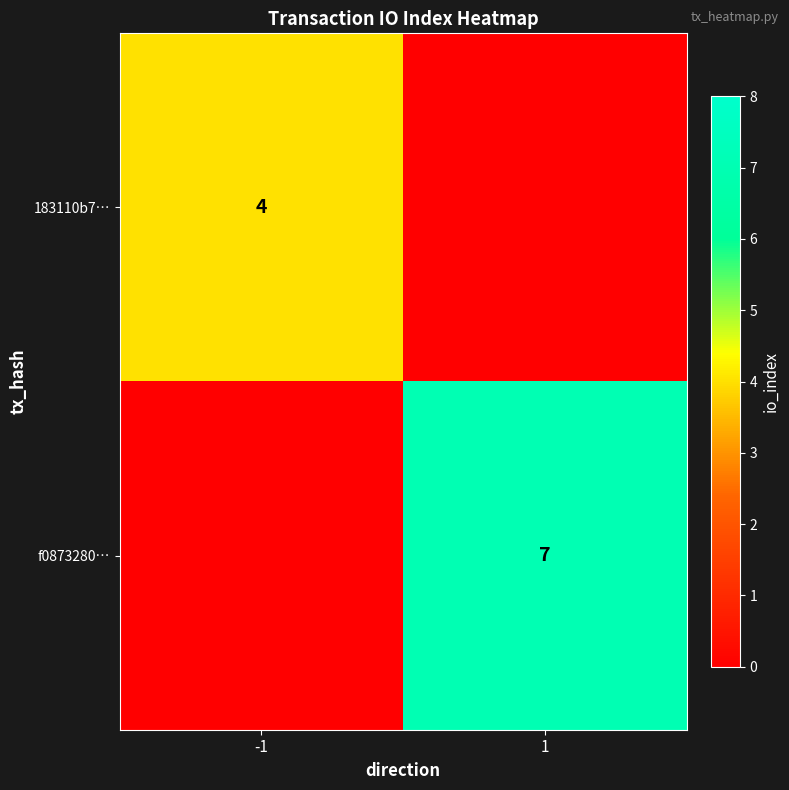

True or false: f0873280… has a value of 7 at 1.

True